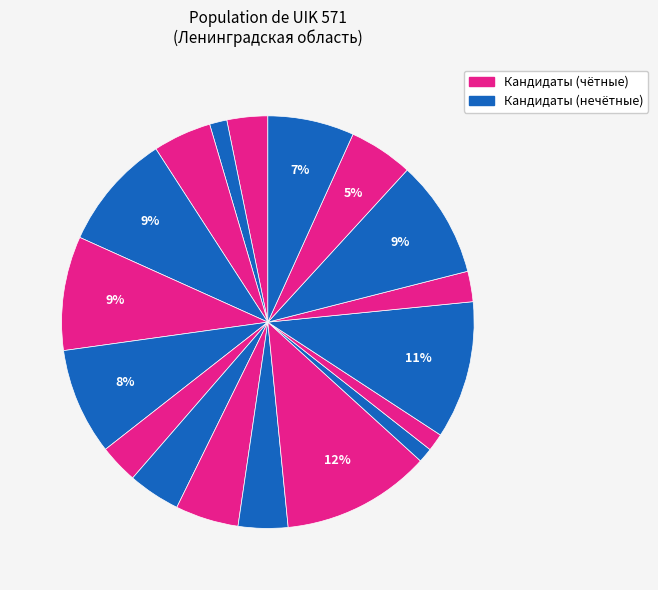

How many slices are in this pie chart?

18